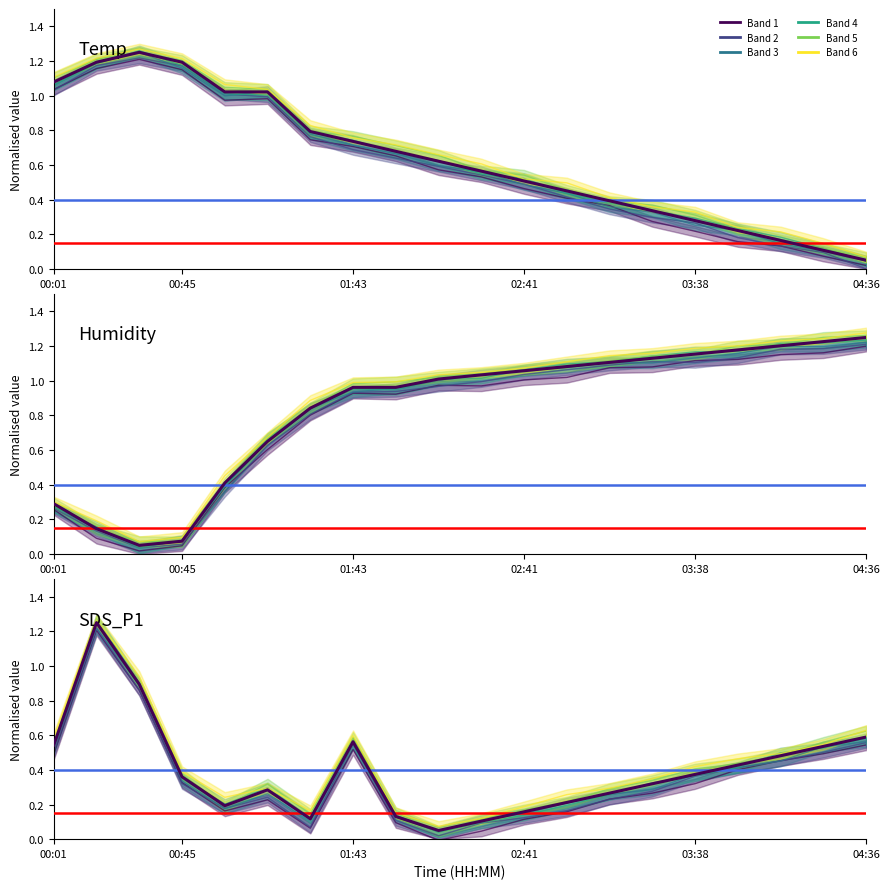

How many intersections are there between Temp and SDS_P1?

3